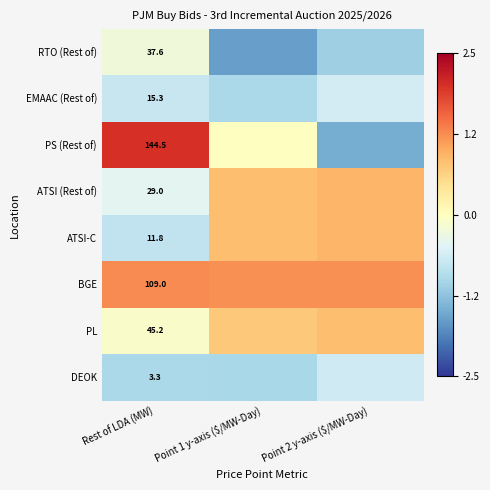

Rank the series at Rest of LDA (MW) from lowest to highest value.

DEOK, ATSI-C, EMAAC (Rest of), ATSI (Rest of), RTO (Rest of), PL, BGE, PS (Rest of)